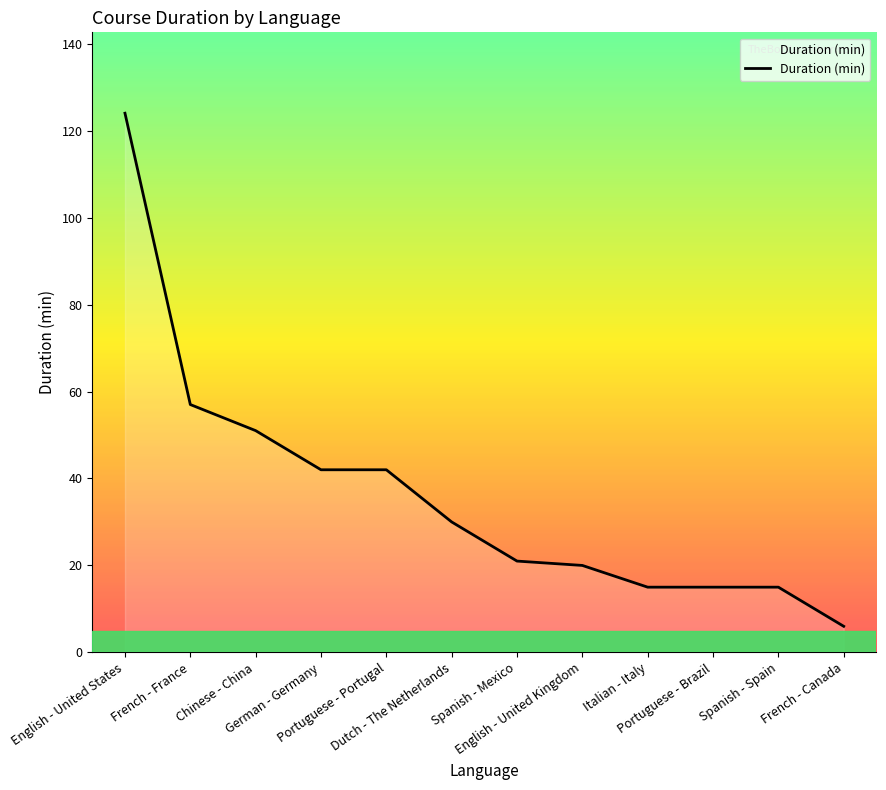

What is the change in value from French - France to Chinese - China?

-6